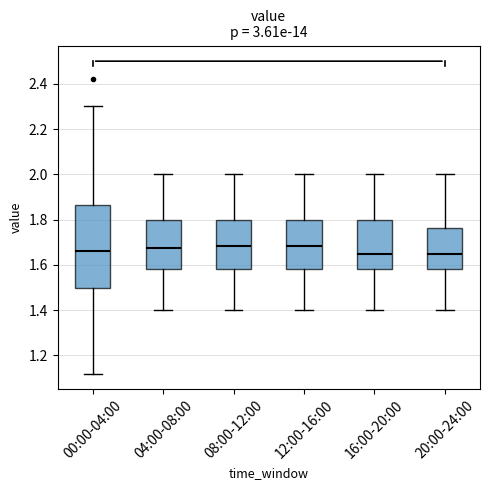

Reading left to right, read every box against the y-axis: the position of its median line, the range the box covers, and the ends of its whiskers. The values are not printed on the chart, so give them approximately, as read against the axis.

00:00-04:00: median 1.66, box 1.50 to 1.86, whiskers 1.12 to 2.30
04:00-08:00: median 1.68, box 1.58 to 1.80, whiskers 1.40 to 2.00
08:00-12:00: median 1.68, box 1.58 to 1.80, whiskers 1.40 to 2.00
12:00-16:00: median 1.68, box 1.58 to 1.80, whiskers 1.40 to 2.00
16:00-20:00: median 1.66, box 1.58 to 1.80, whiskers 1.40 to 2.00
20:00-24:00: median 1.66, box 1.58 to 1.76, whiskers 1.40 to 2.00